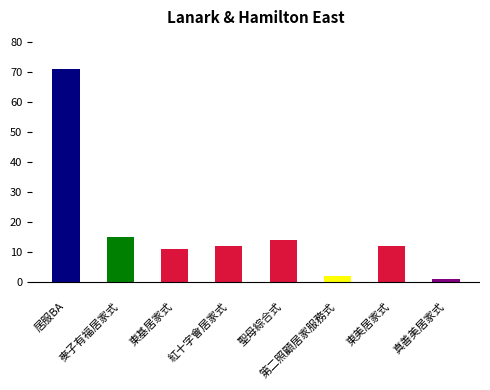

What position from the left is 麥子有福居家式?

2